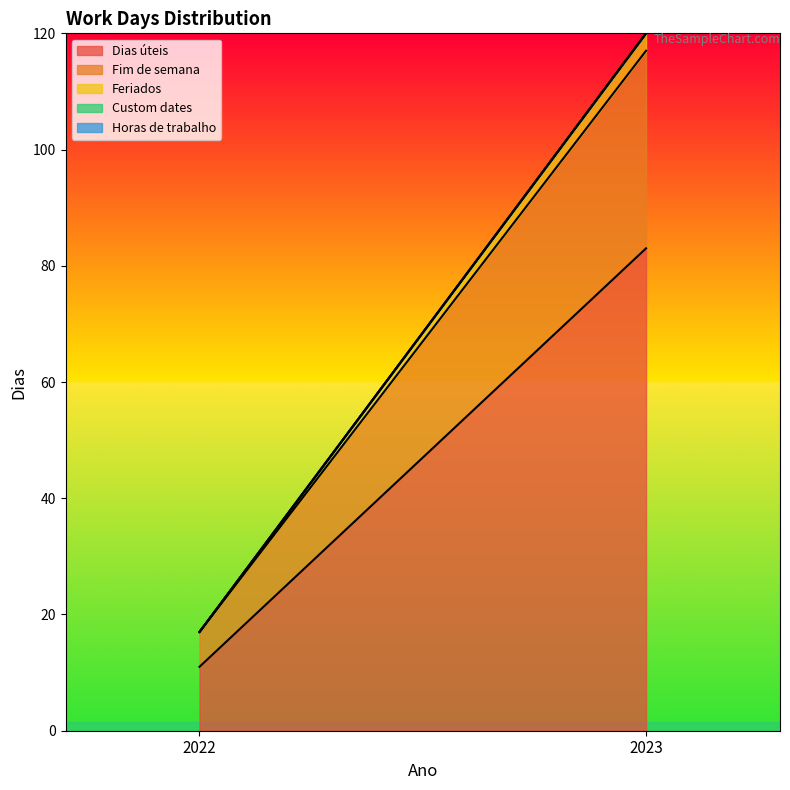

What are all the series names shown in the legend?

Dias úteis, Fim de semana, Feriados, Custom dates, Horas de trabalho